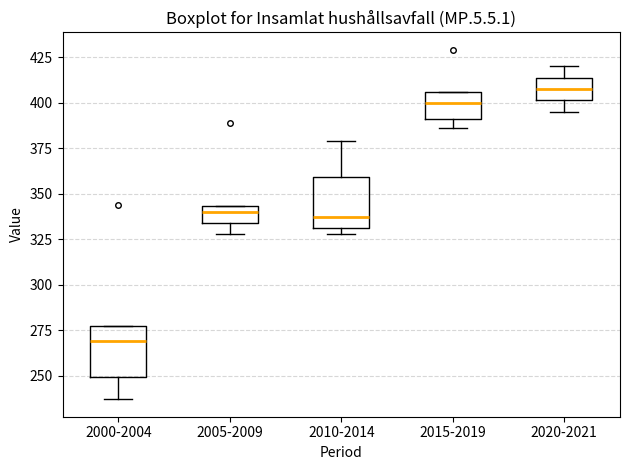

Which box's median line is the highest?

2020-2021